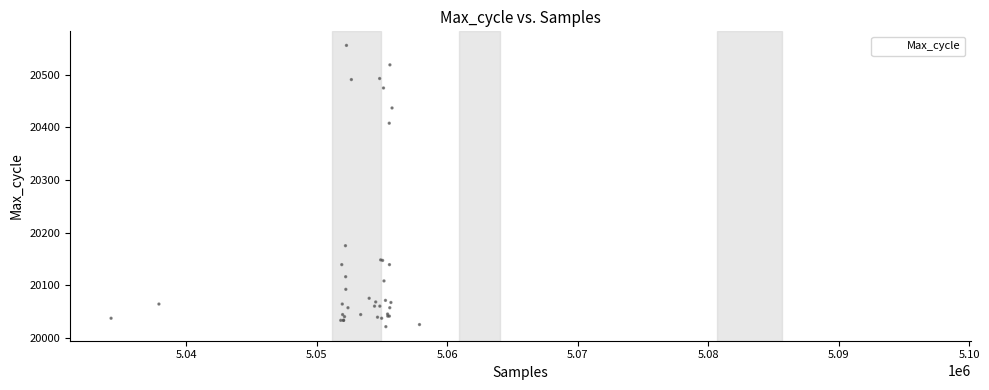

What Y value in the scatter plot is closest to 20288?

20382